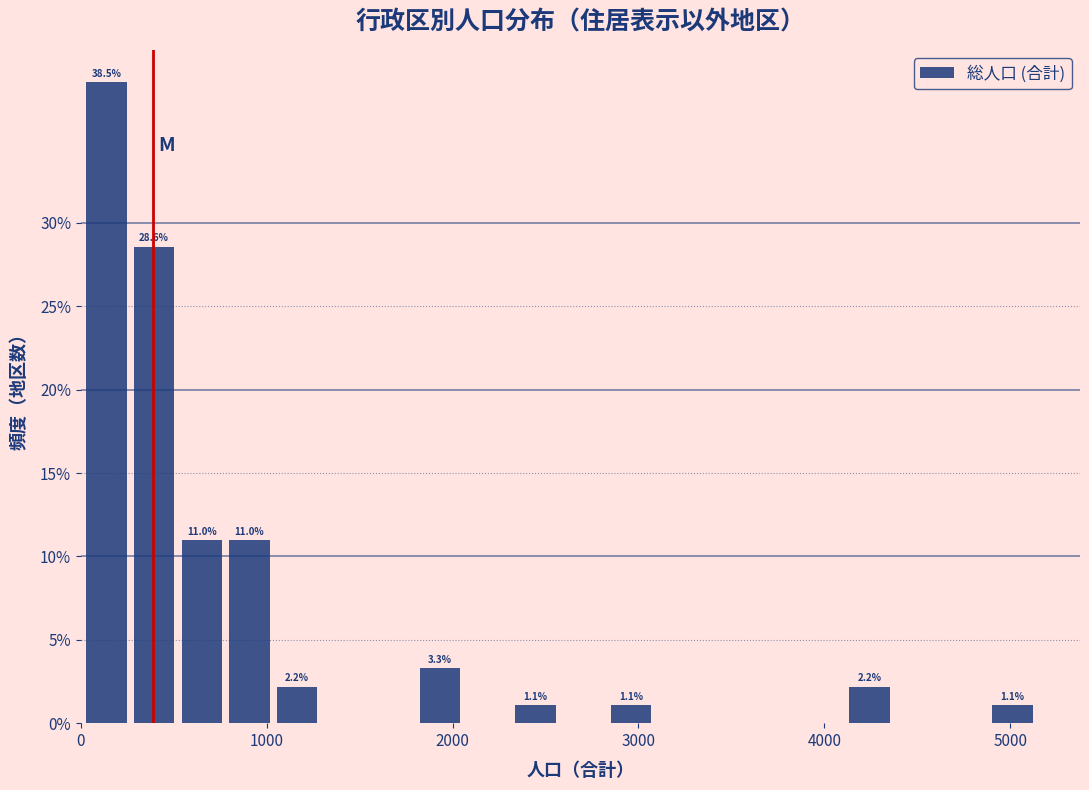

Around what value on the x-axis is the tallest bar? Give the approximate position of its centre, as read against the axis.

100